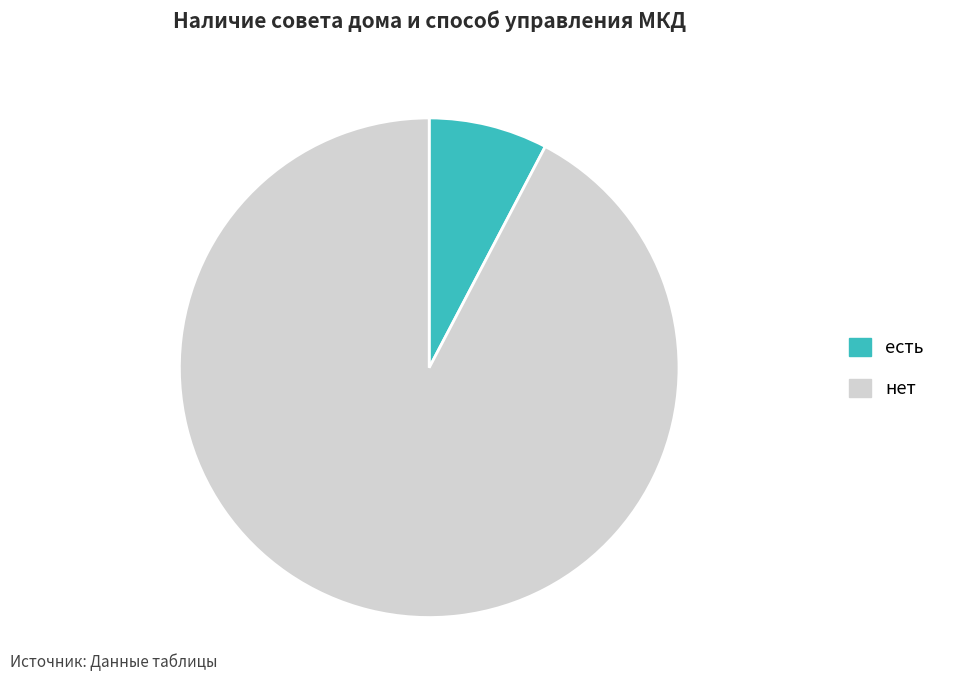

Which has a higher value, нет or есть?

нет